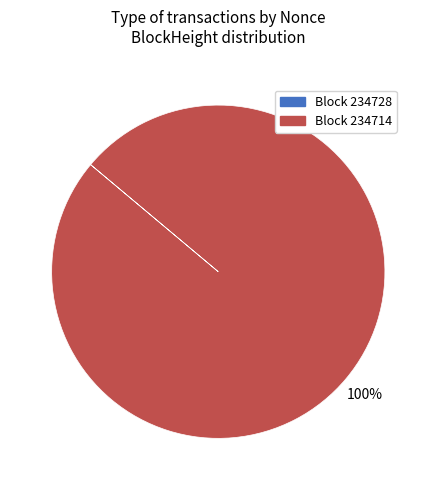

To the nearest percent, what is the average slice percentage?

50%